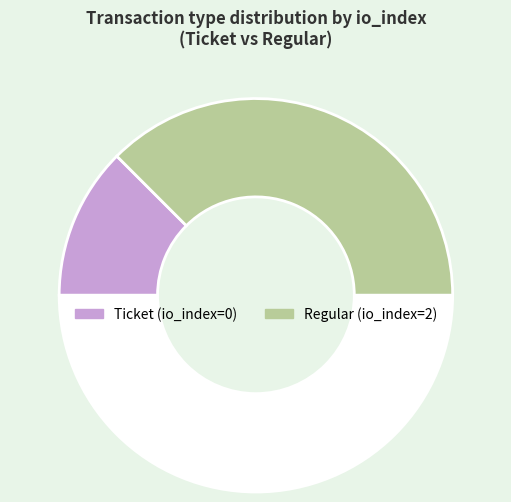

How many slices are in this pie chart?

3